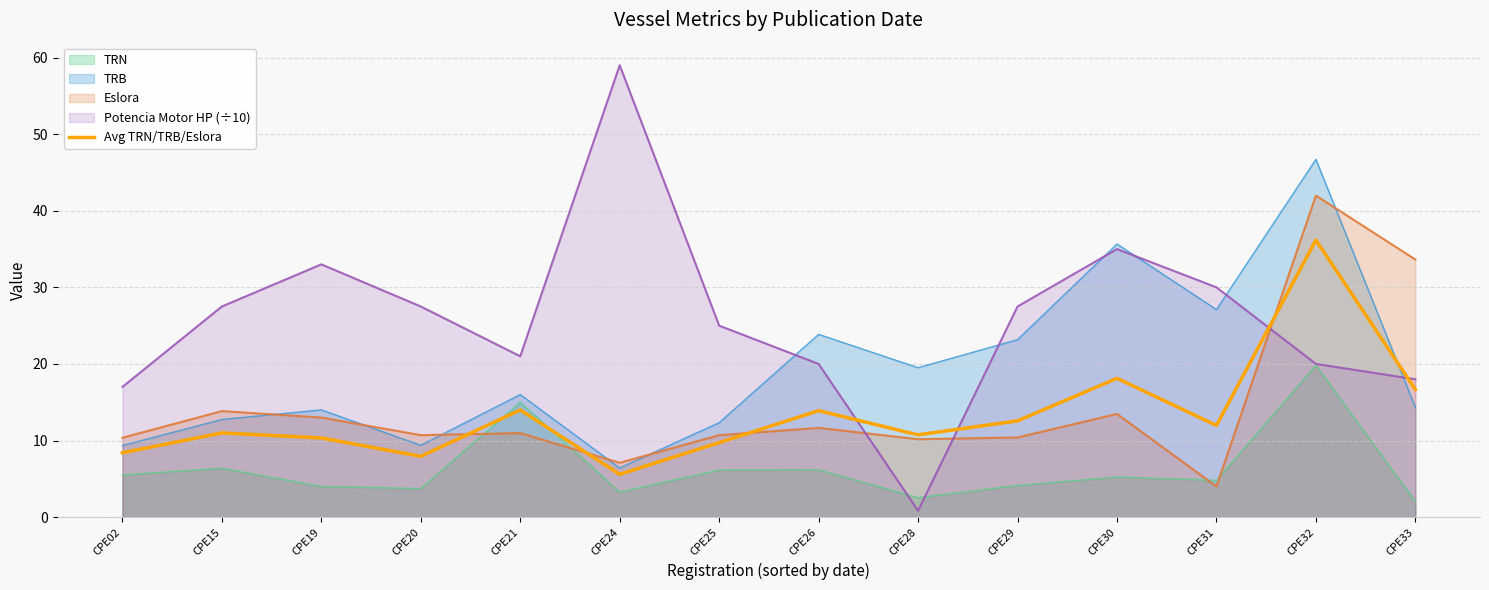

The Potencia Motor HP (÷10) series shows 0.8 at CPE28. True or false?

True